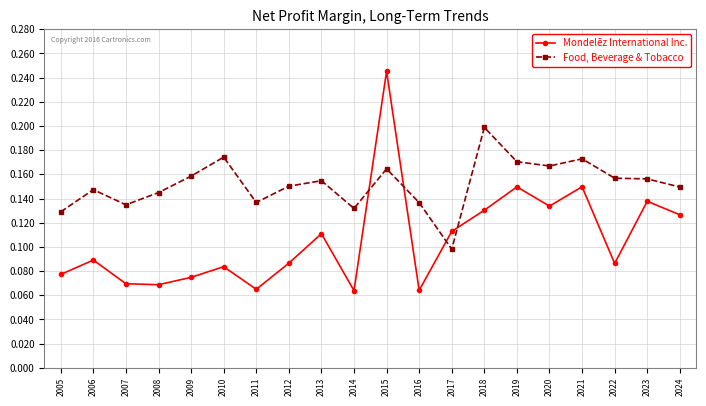

How many times do Mondelēz International Inc. and Food, Beverage & Tobacco cross each other?

4